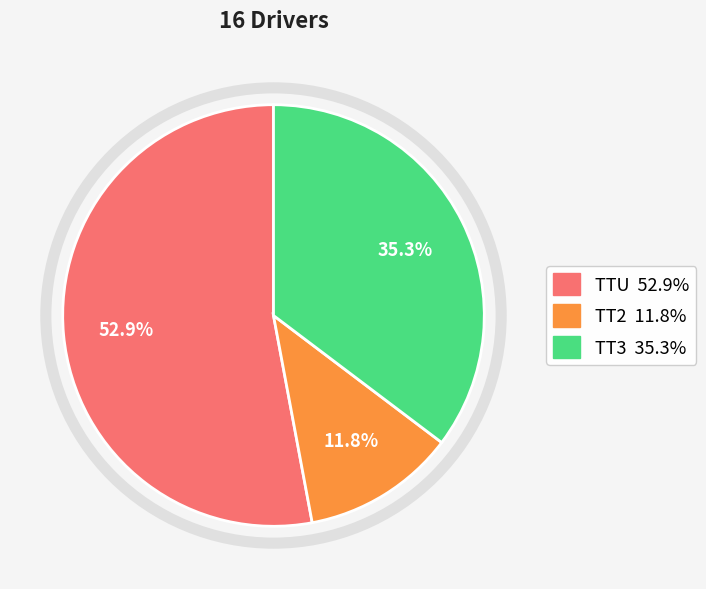

Count the number of slices in the pie.

3